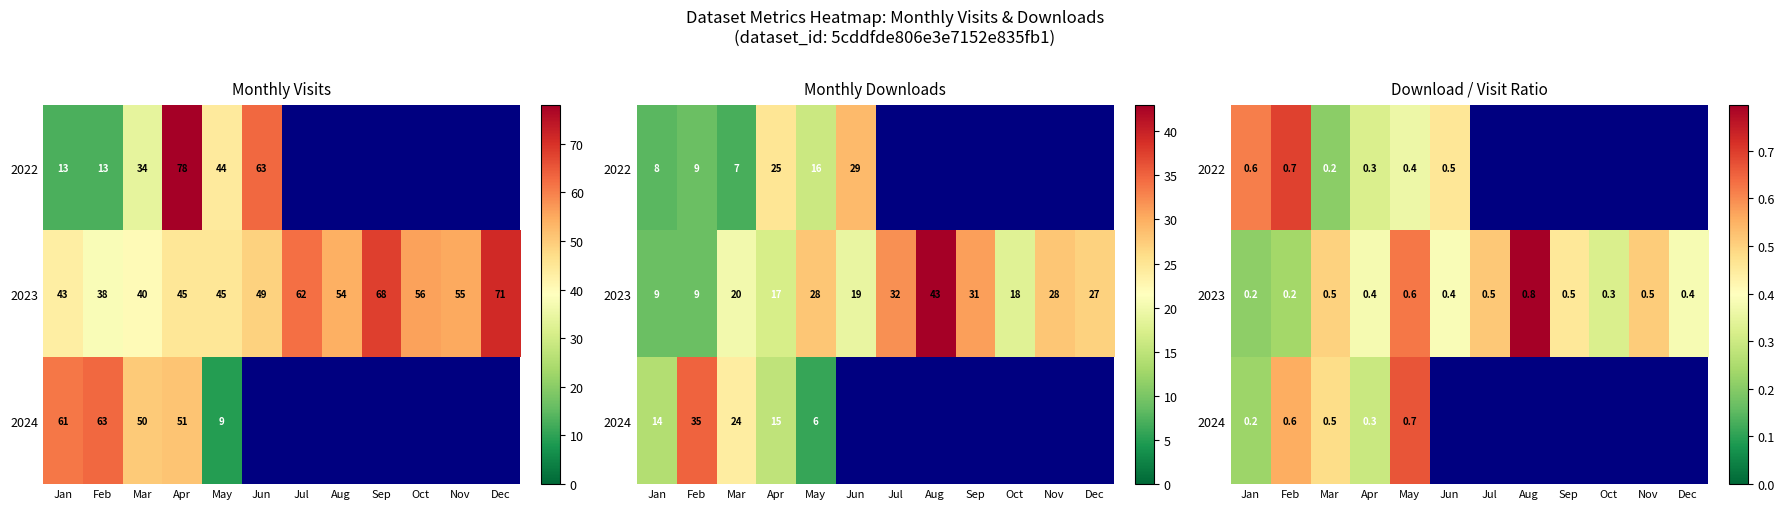

What is the difference between the maximum and minimum values in the 2022 series?

0.5